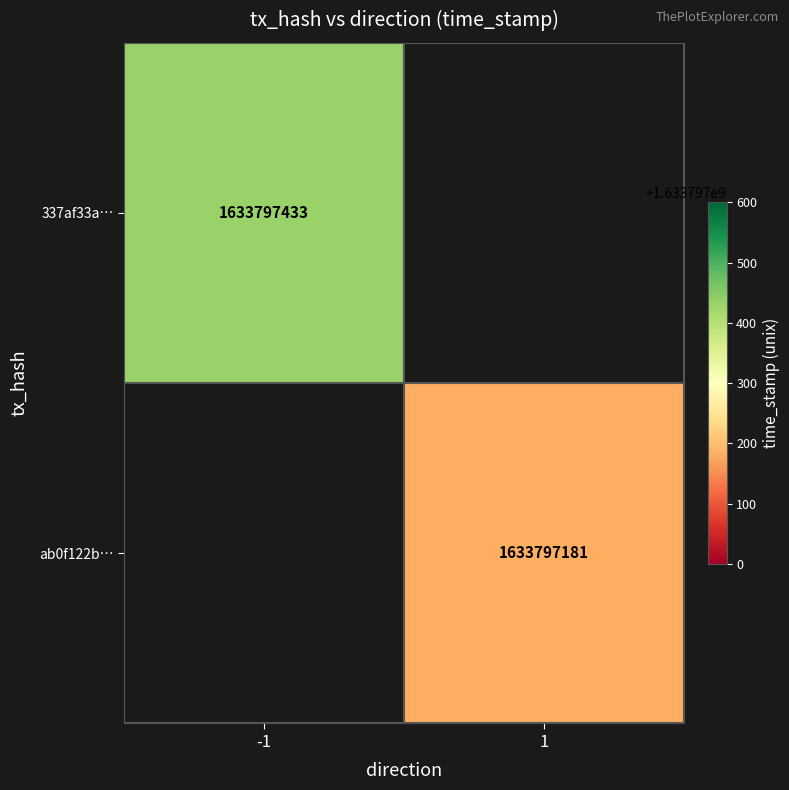

Which series changed the most between direction and time_stamp?

337af33a68e5d7a0af918b645d35122be55e15d